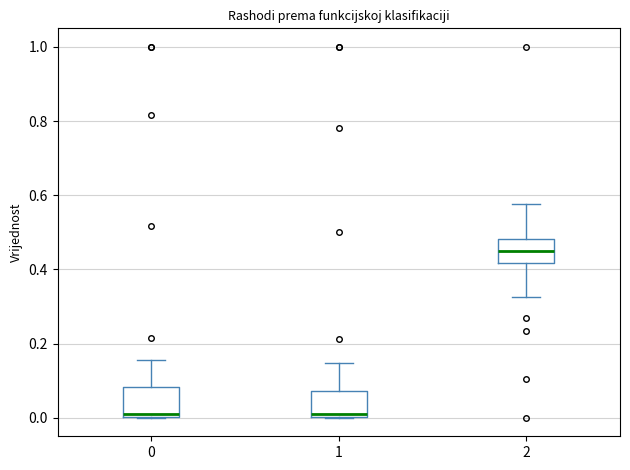

Reading left to right, transcribe this box plot: for each box, give where its median line is, the range the box spans, and where its two whiskers end, as read against the y-axis. The values are not printed on the chart, so give them approximately, as read against the axis.

0: median 0.02, box 0.00 to 0.08, whiskers 0.00 to 0.16
1: median 0.02, box 0.00 to 0.08, whiskers 0.00 to 0.14
2: median 0.46, box 0.42 to 0.48, whiskers 0.32 to 0.58